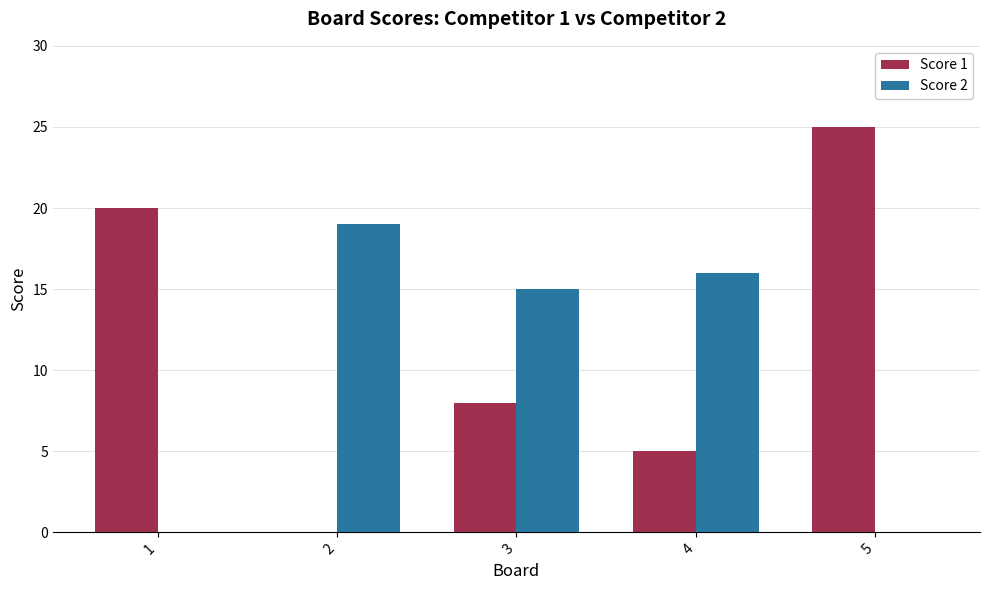

Where is Score 1 nearest to the value 12?

3